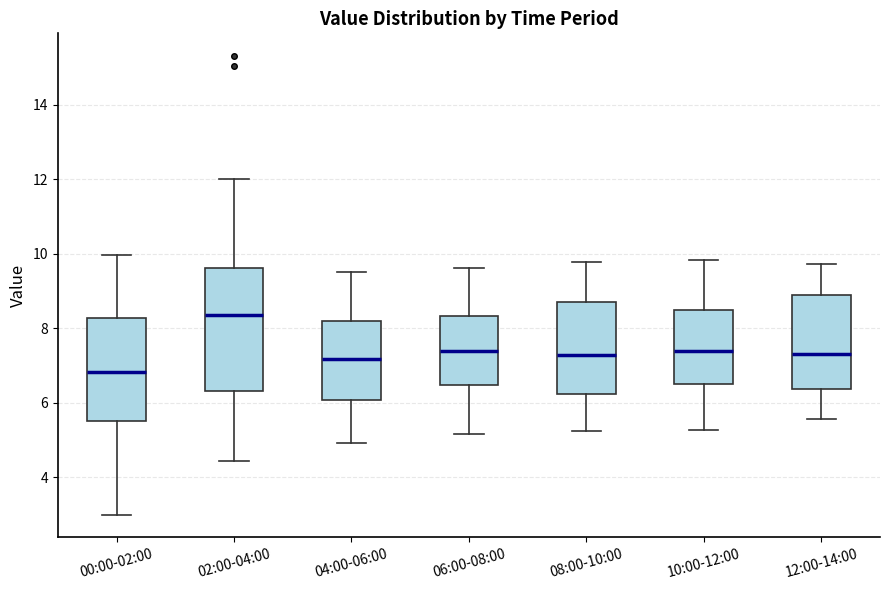

Which box has the lowest median line?

00:00-02:00